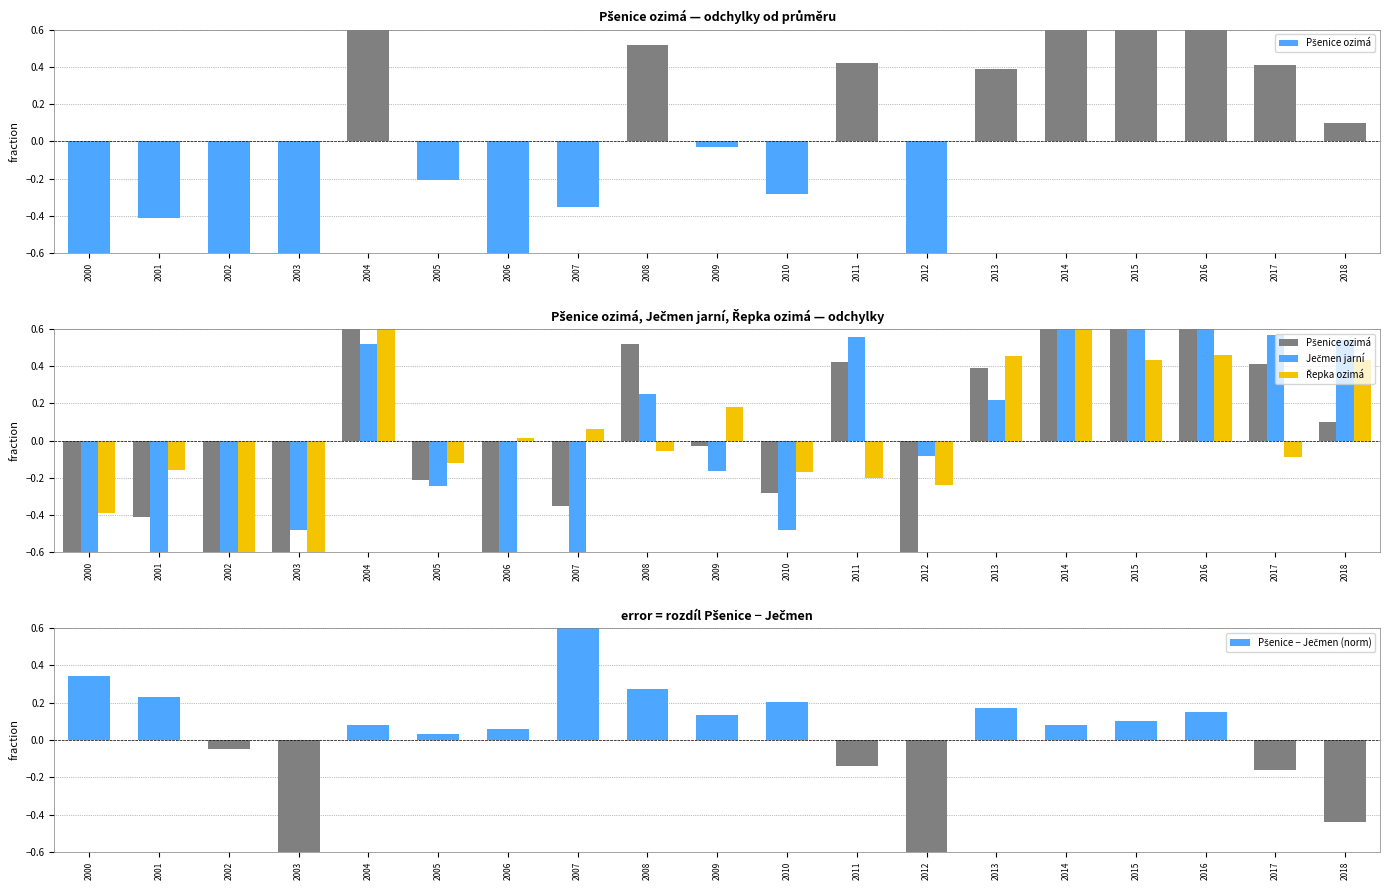

Where does the Ječmen jarní series first go above 0?

2004